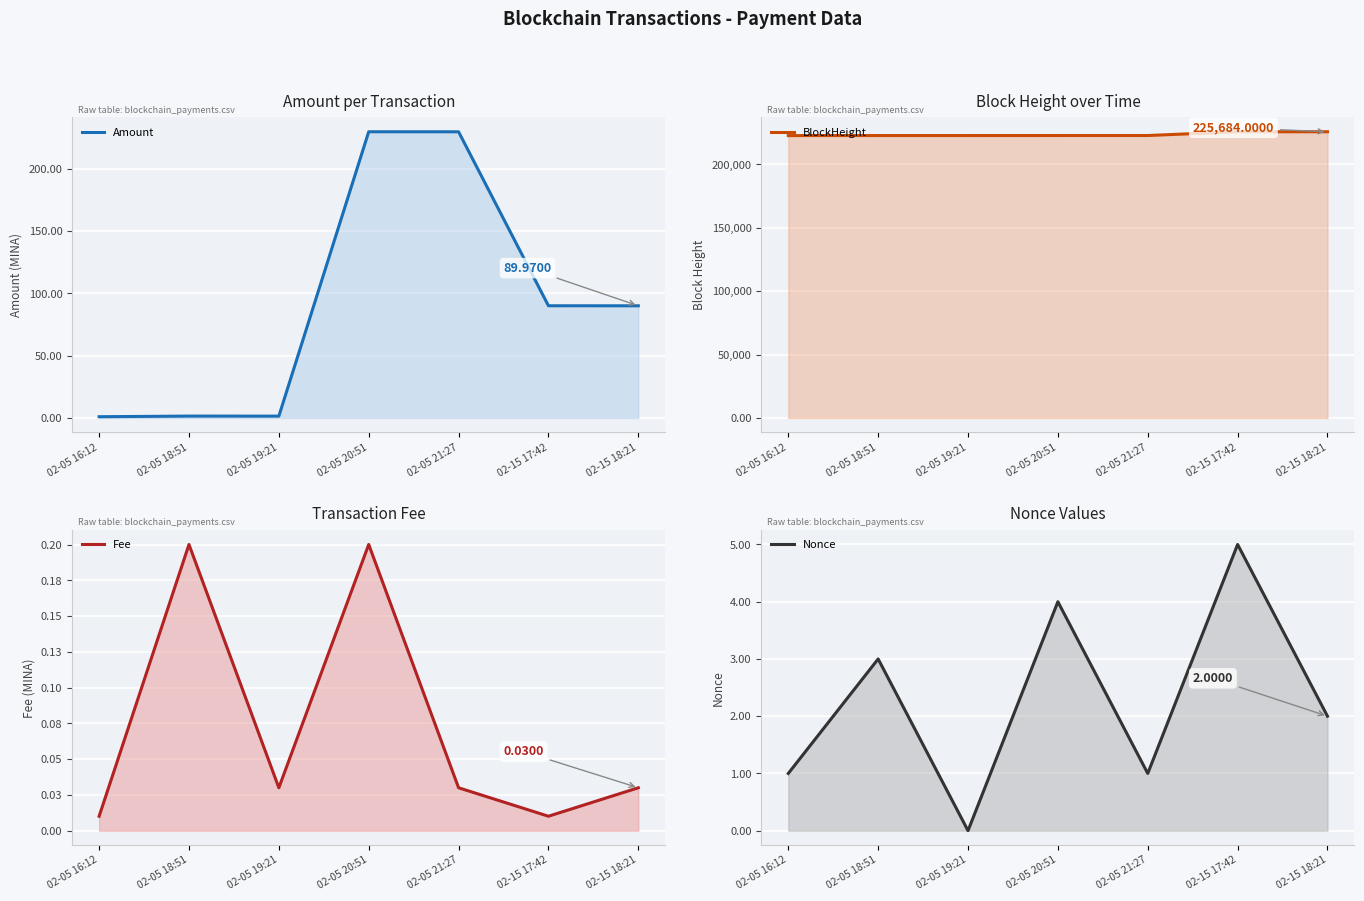

Reading left to right, extract all data points from this chart.

Amount: 02-05 16:12=1.0	02-05 18:51=1.5	02-05 19:21=1.5	02-05 20:51=229.6	02-05 21:27=229.6	02-15 17:42=90.0	02-15 18:21=90.0
BlockHeight: 02-05 16:12=222652.0	02-05 18:51=222691.0	02-05 19:21=222695.0	02-05 20:51=222710.0	02-05 21:27=222720.0	02-15 17:42=225677.0	02-15 18:21=225684.0
Fee: 02-05 16:12=0.0	02-05 18:51=0.2	02-05 19:21=0.0	02-05 20:51=0.2	02-05 21:27=0.0	02-15 17:42=0.0	02-15 18:21=0.0
Nonce: 02-05 16:12=1.0	02-05 18:51=3.0	02-05 19:21=0.0	02-05 20:51=4.0	02-05 21:27=1.0	02-15 17:42=5.0	02-15 18:21=2.0